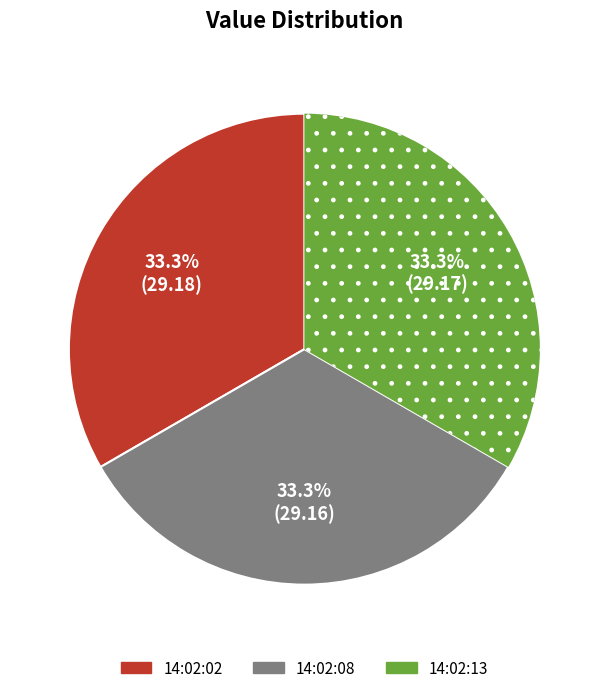

How many slices are in this pie chart?

3